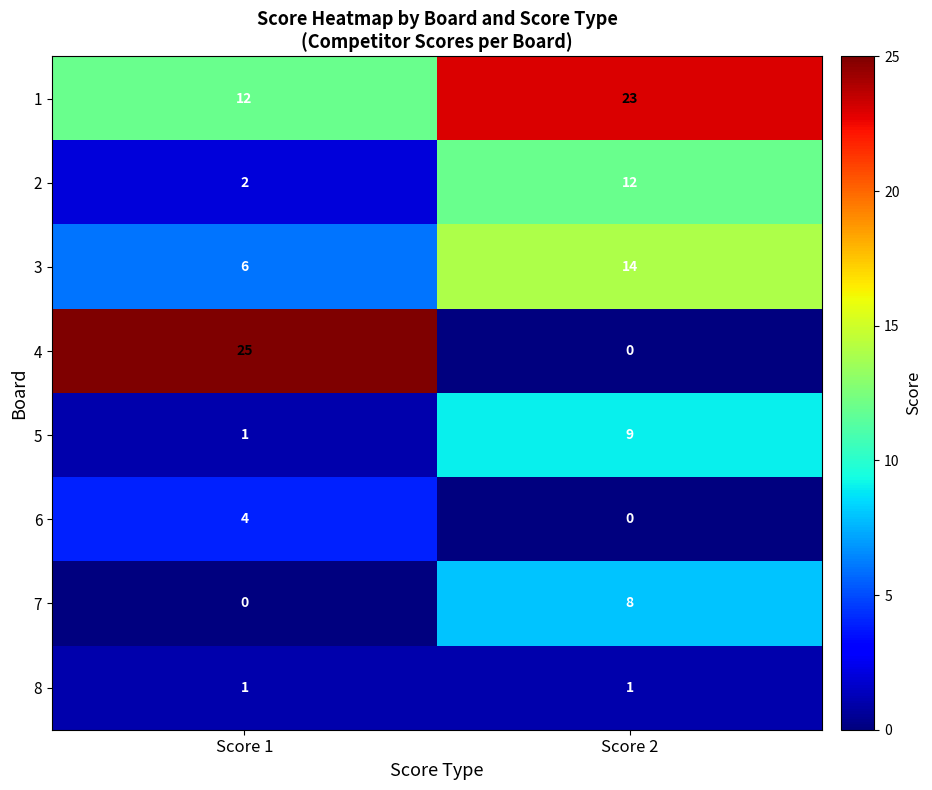

List the series in order of their peak value, highest first.

4, 1, 3, 2, 5, 7, 6, 8